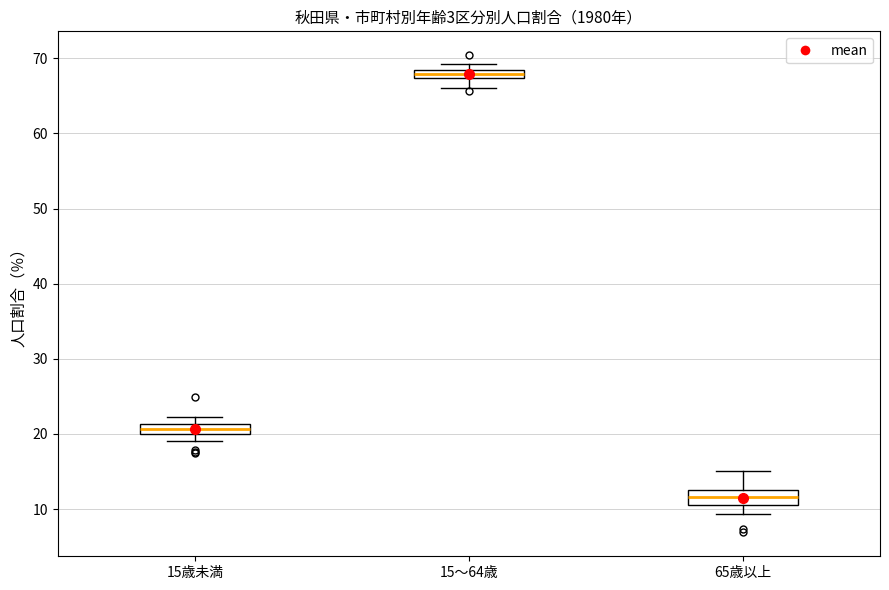

Where is the lower edge of the box for 15～64歳 on the y-axis? The values are not printed on the chart, so give them approximately, as read against the axis.

67